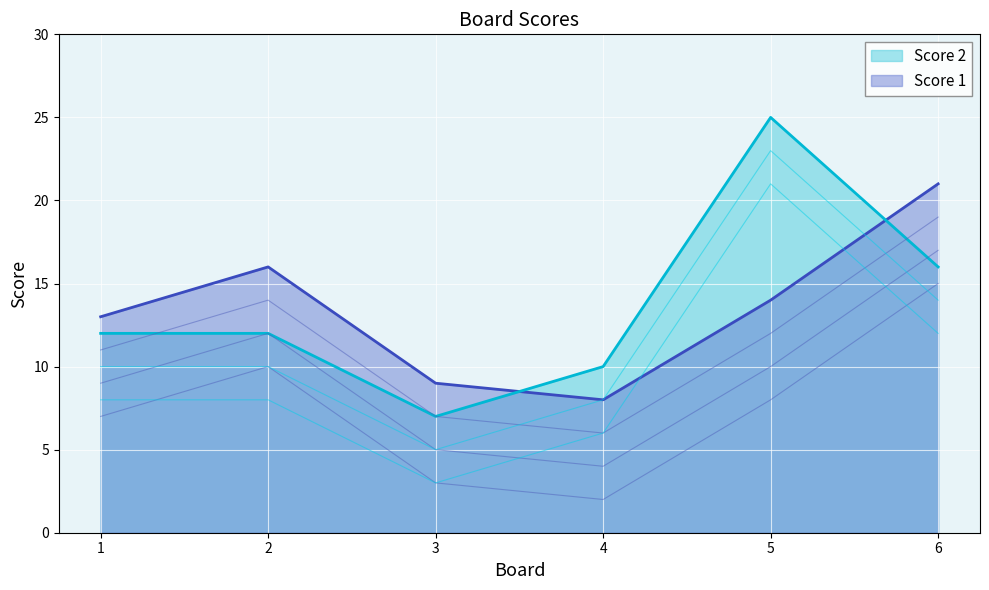

Where is the first local minimum for Score 1?

4